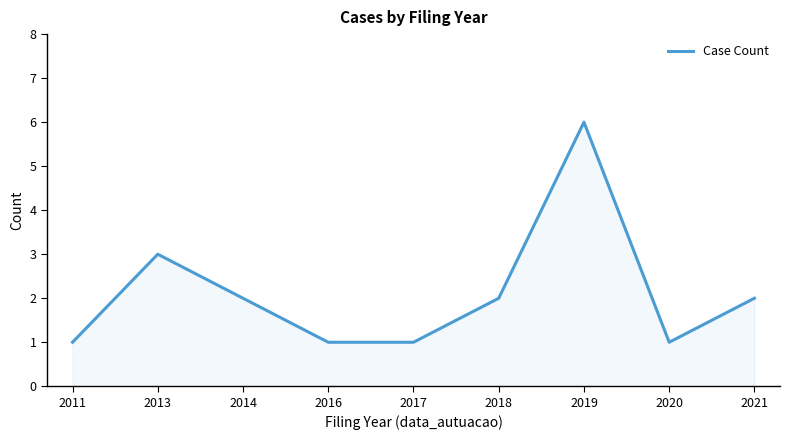

True or false: the data shows 5 at 2013.

False